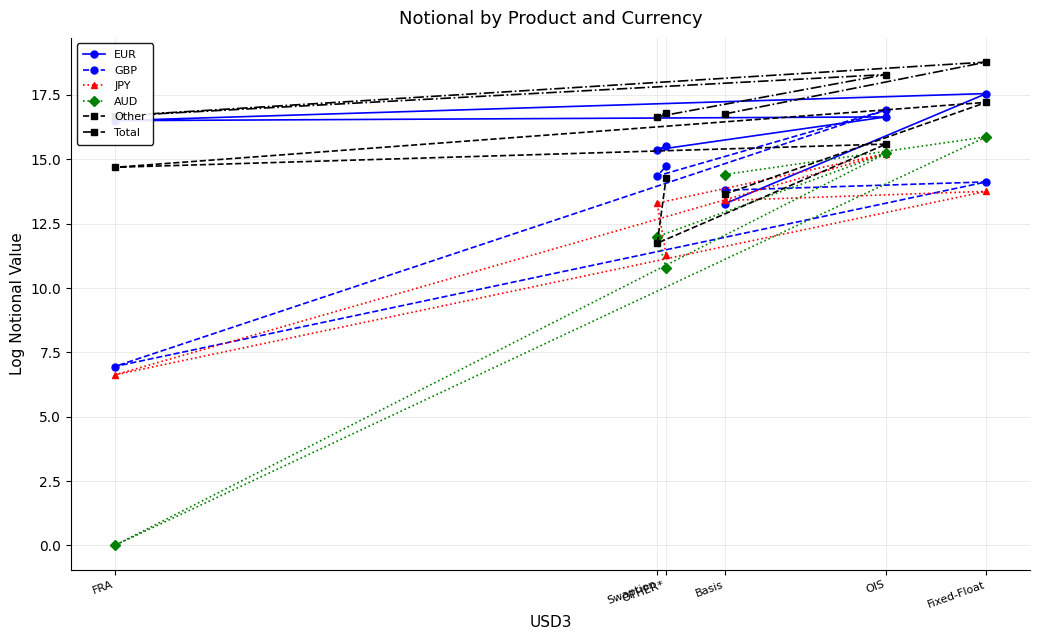

What is the difference between the maximum and minimum values in the Total series?

2.1